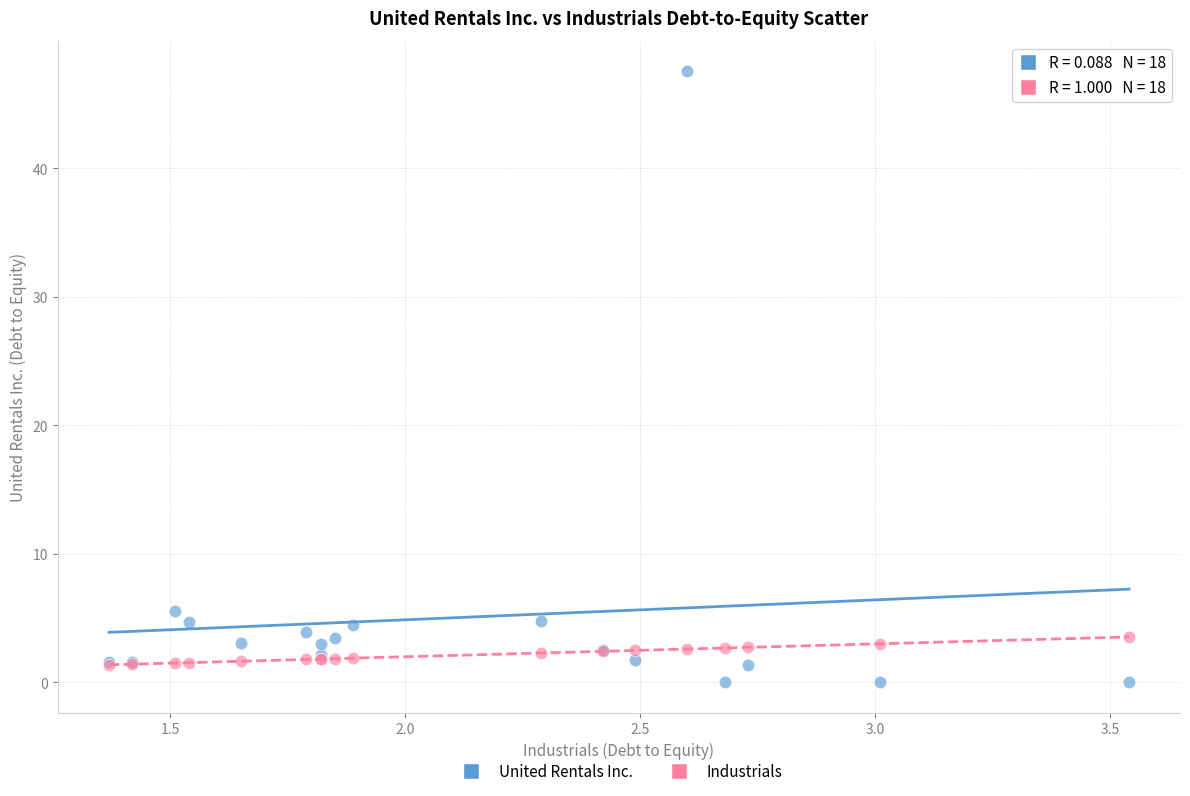

In the United Rentals Inc. series, what Y value is closest to 23?

5.5